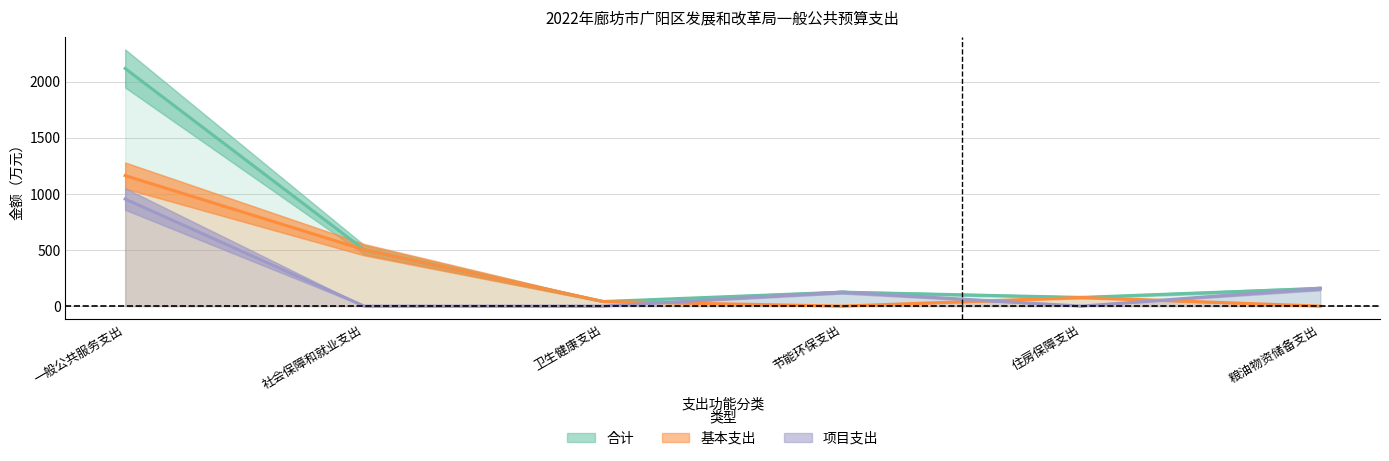

What is the difference between the highest and lowest values at 卫生健康支出?

41.1